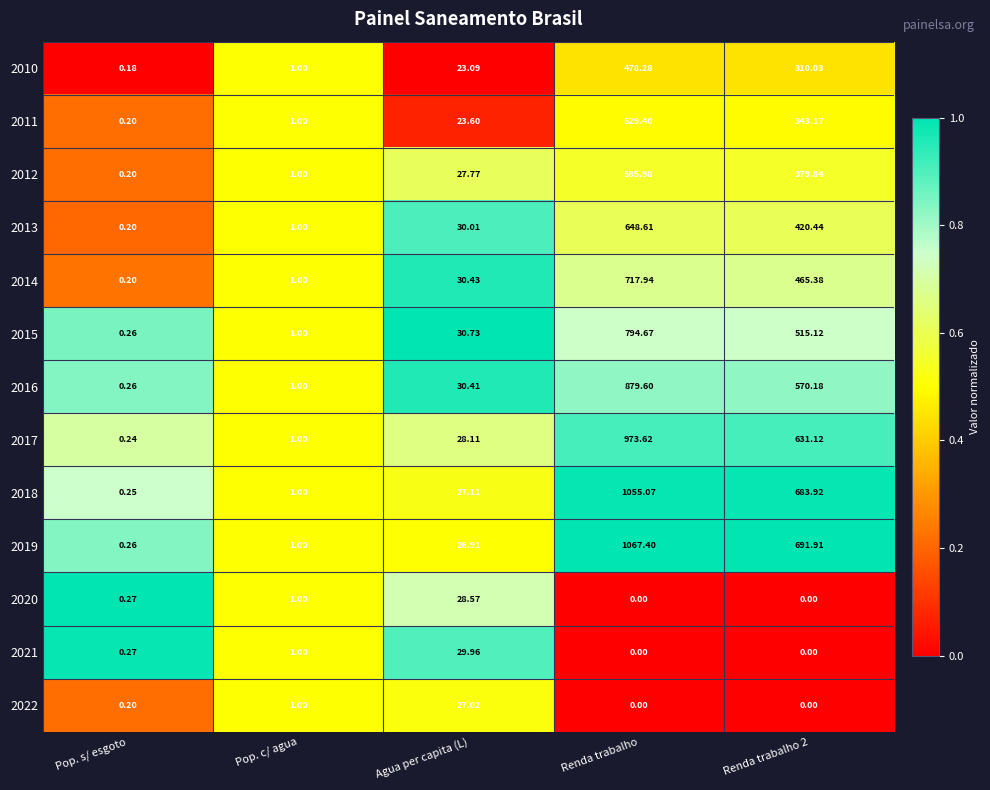

Where does the 2016 series first go above 30?

Agua per capita (L)